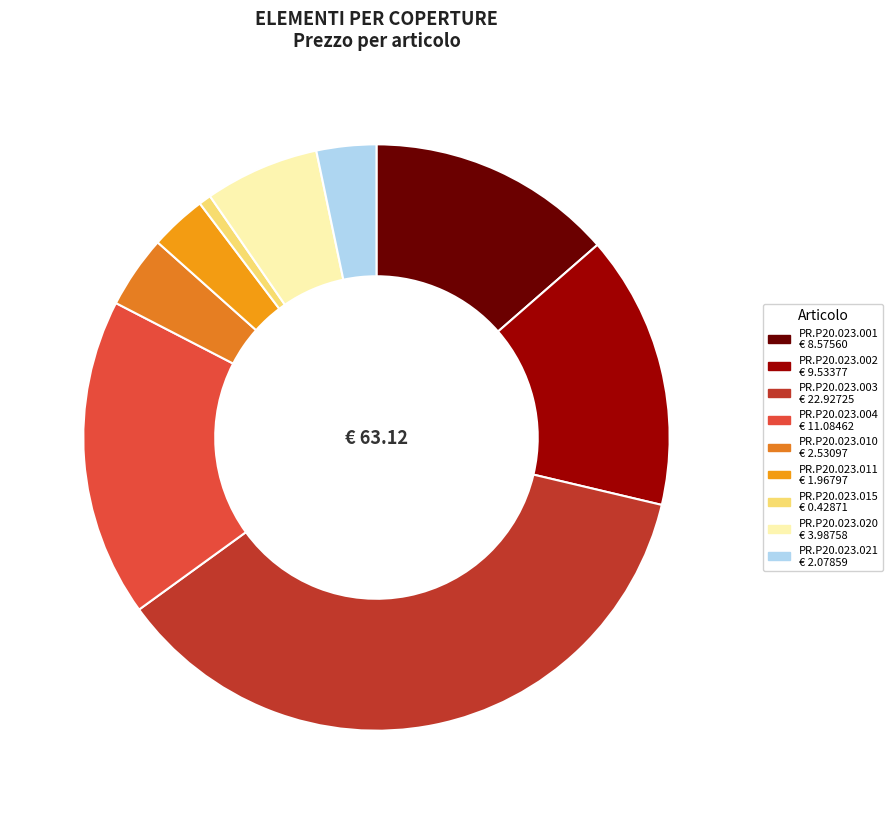

How many slices are in this pie chart?

9